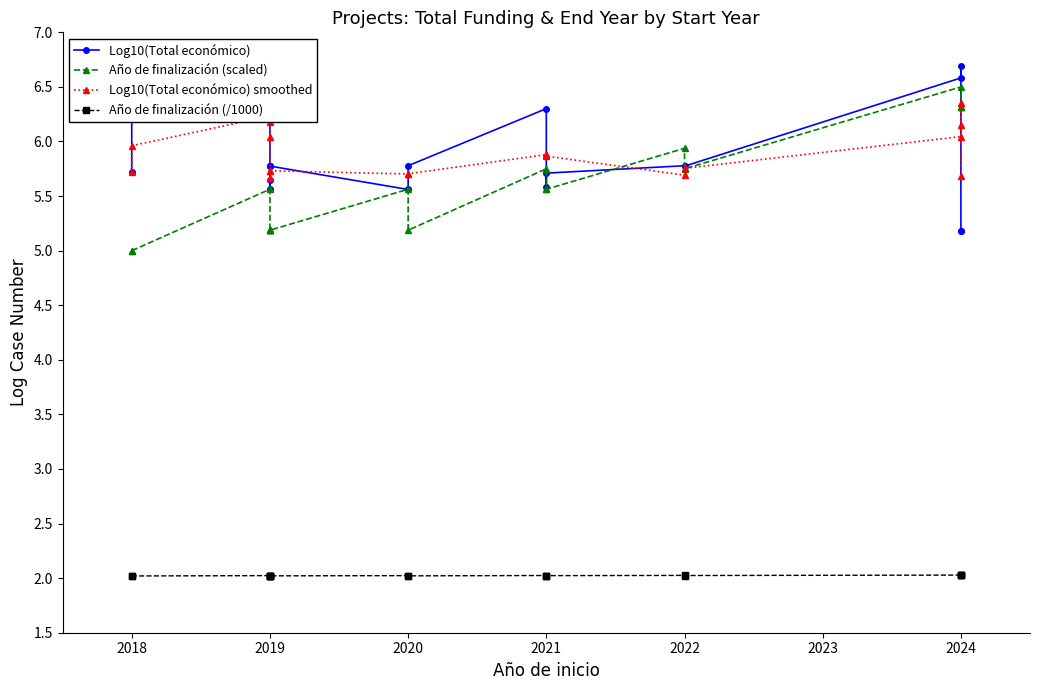

Does the chart display data point markers on the line(s)?

Yes